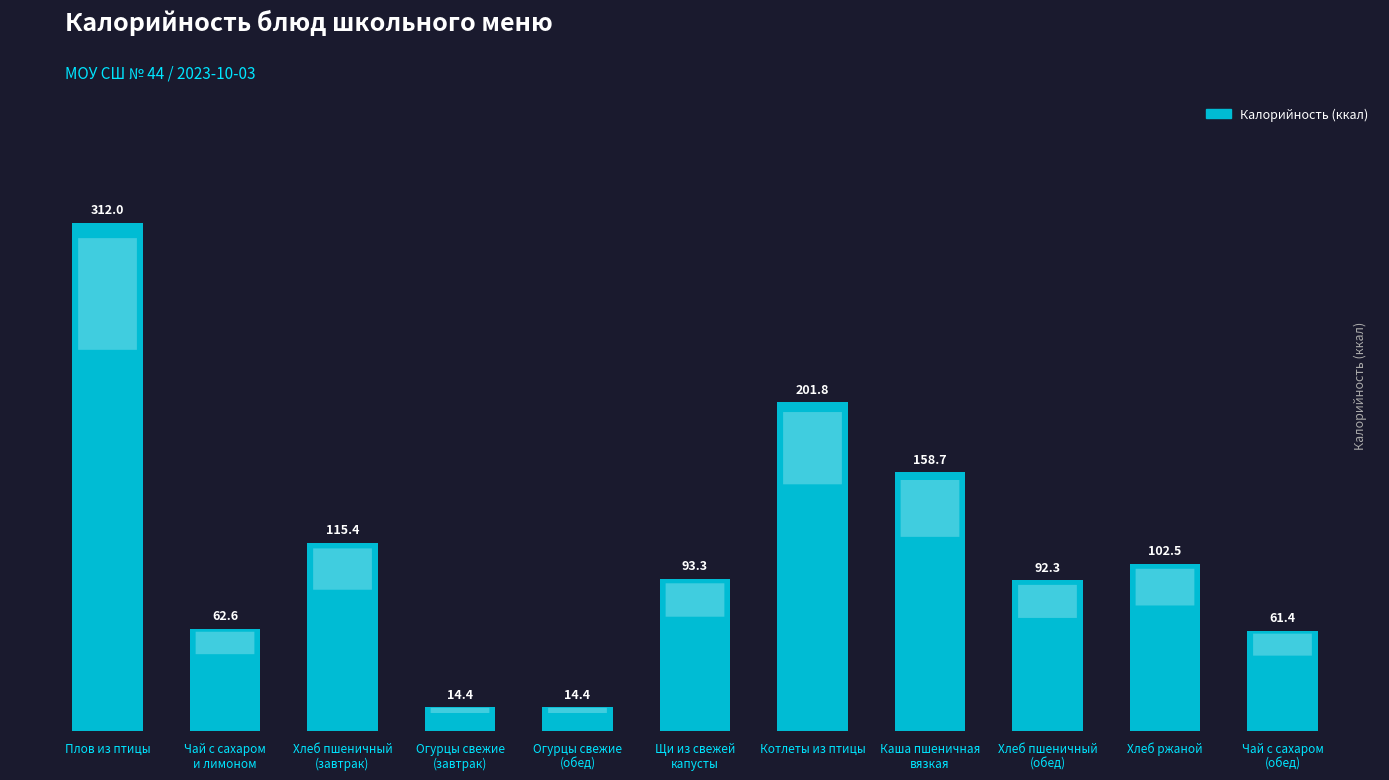

Reading right to left, list all the values displayed in this chart.

Чай с сахаром
(обед)=61.4	Хлеб ржаной=102.5	Хлеб пшеничный
(обед)=92.3	Каша пшеничная
вязкая=158.7	Котлеты из птицы=201.8	Щи из свежей
капусты=93.3	Огурцы свежие
(обед)=14.4	Огурцы свежие
(завтрак)=14.4	Хлеб пшеничный
(завтрак)=115.4	Чай с сахаром
и лимоном=62.6	Плов из птицы=312.0